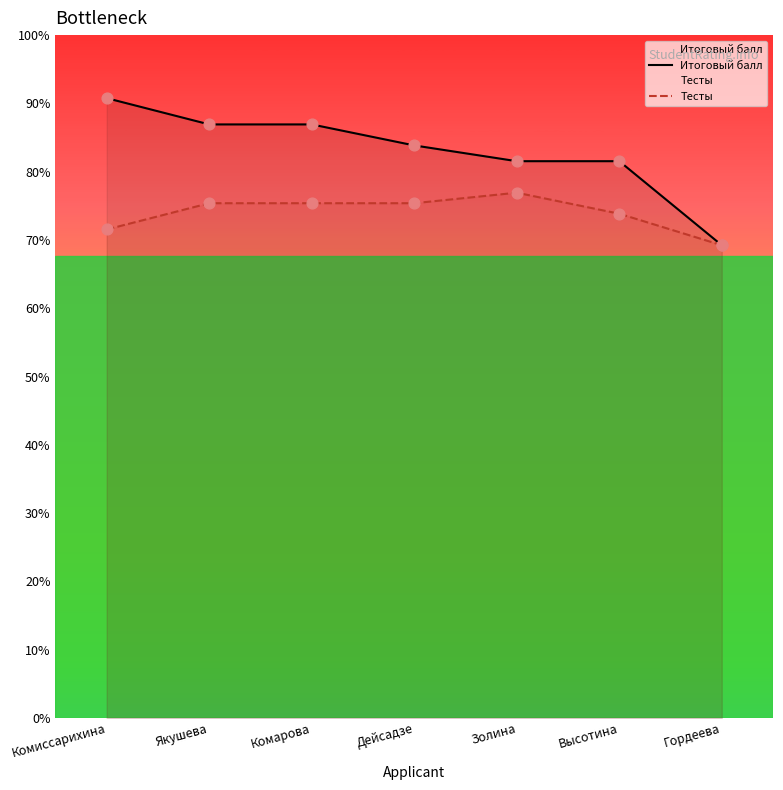

Which series reaches the maximum Y coordinate?

Итоговый балл